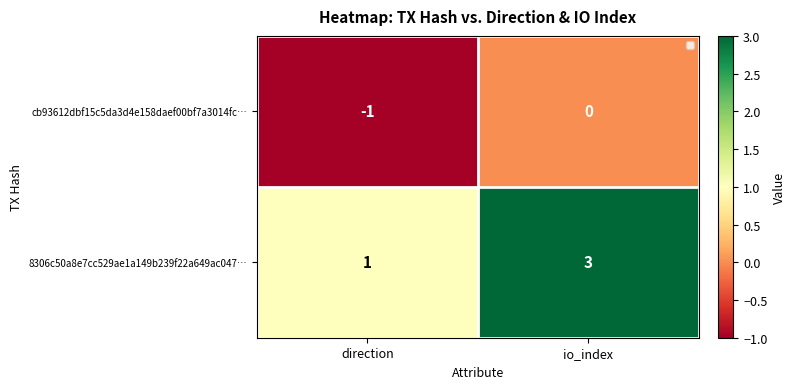

What is the maximum value shown in the chart?

3